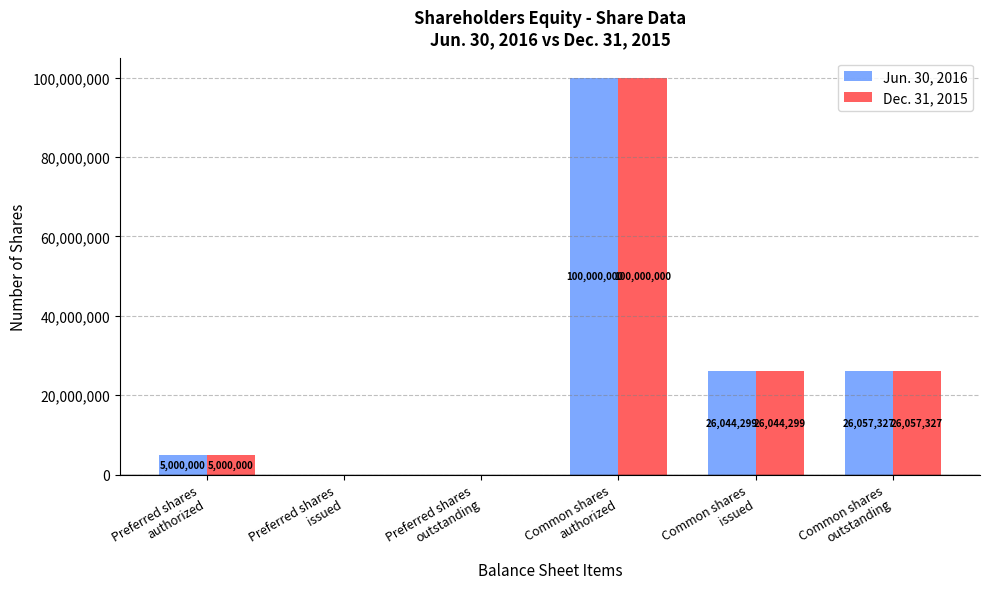

How many categories are shown in the chart?

6